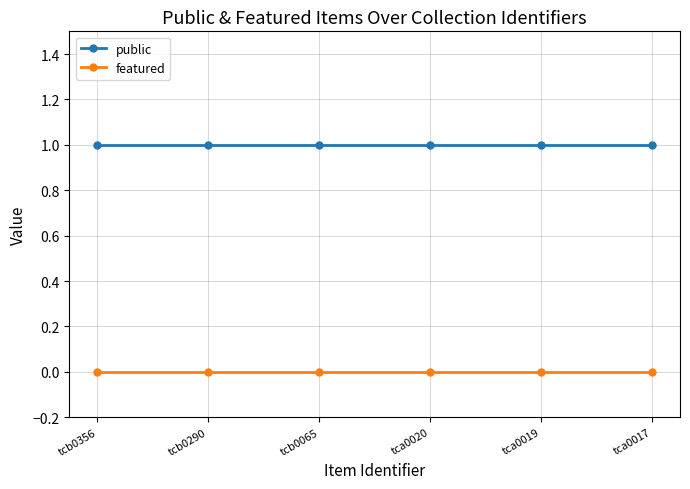

True or false: featured and public cross at least once.

False